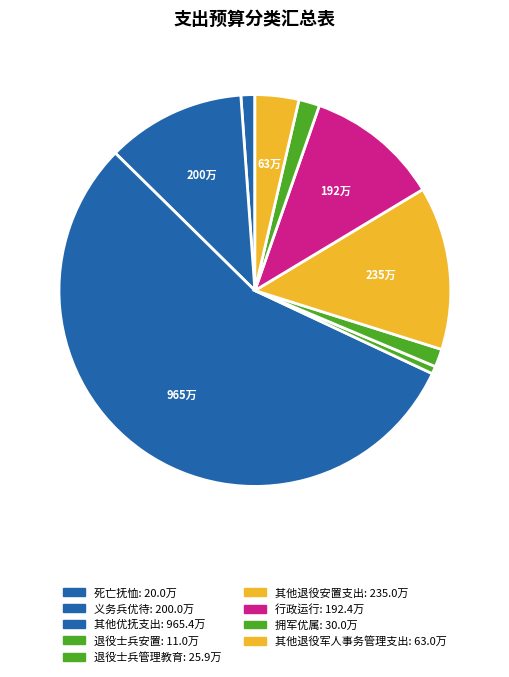

What percentage is the 拥军优属 slice, to the nearest percent?

2%